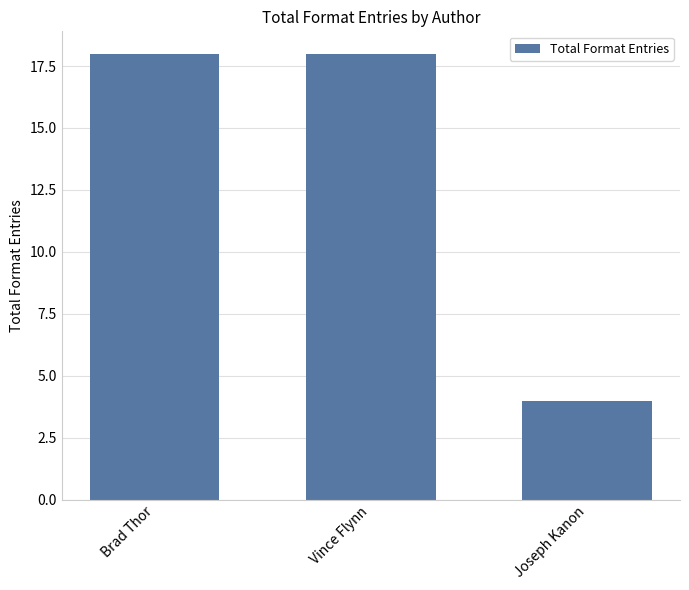

Does the chart contain stacked bars?

No